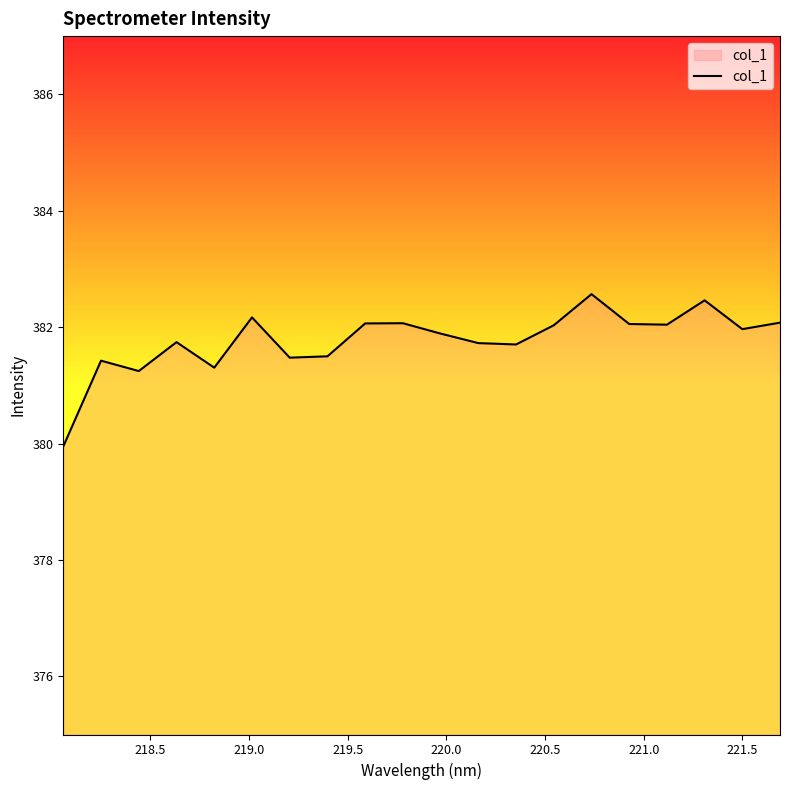

What is the maximum value shown in the chart?

382.6